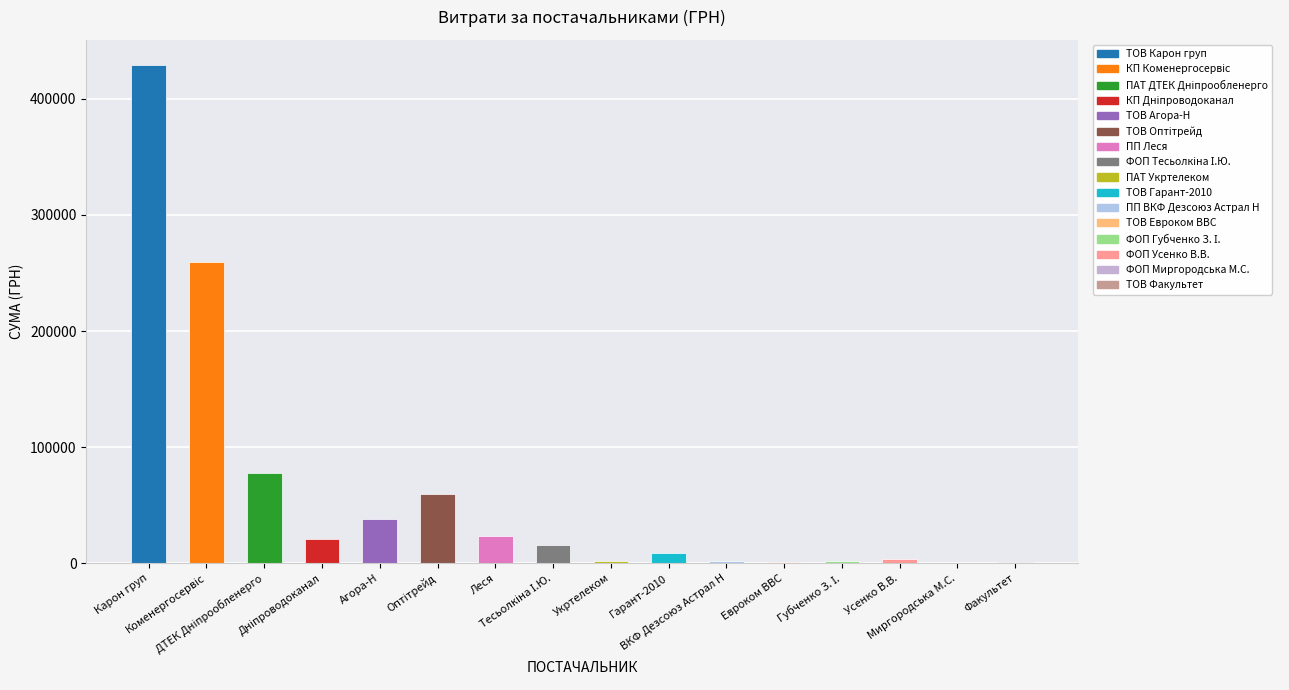

What is the sum of all values?

945064.5